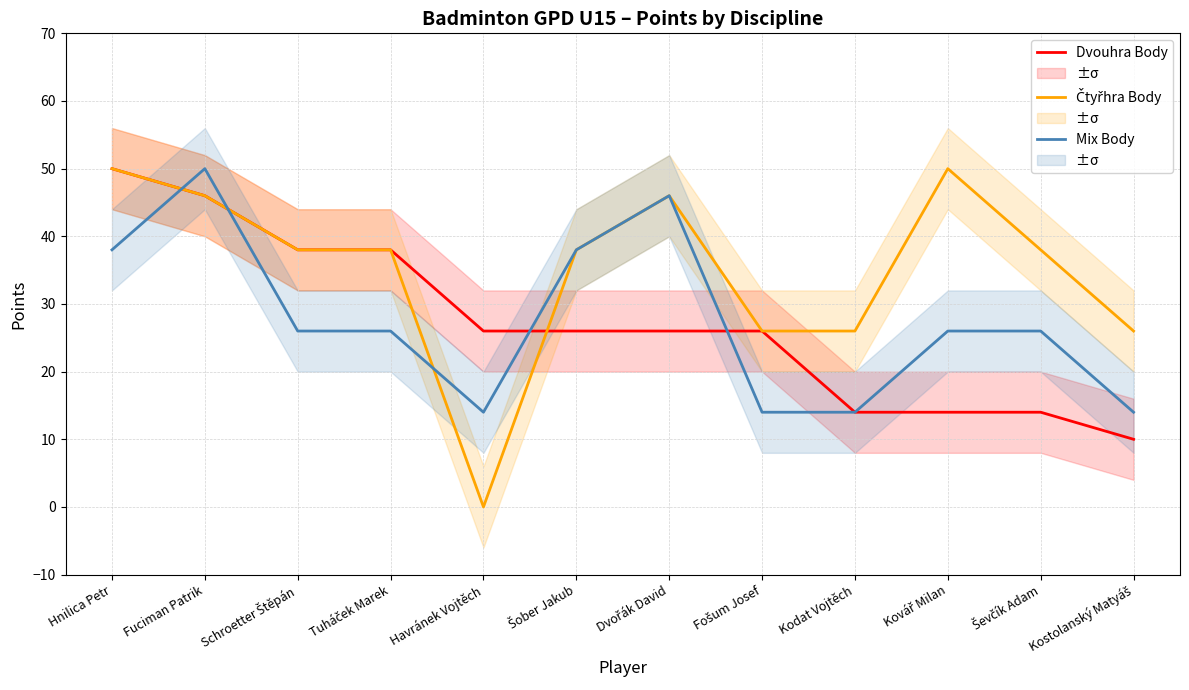

What position from the right is Schroetter Štěpán?

10